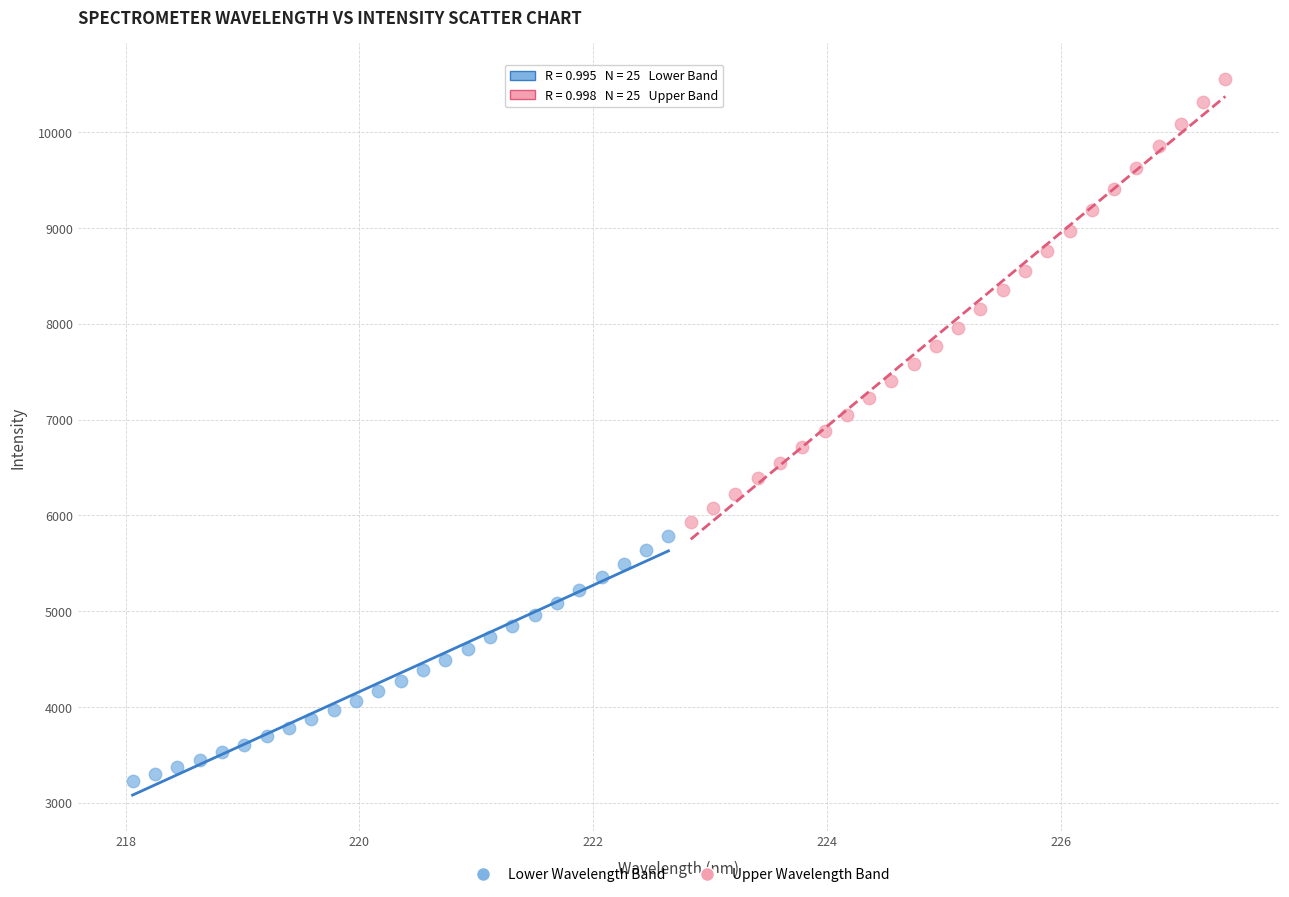

What are all the series names shown in the legend?

Lower Wavelength Band, Upper Wavelength Band